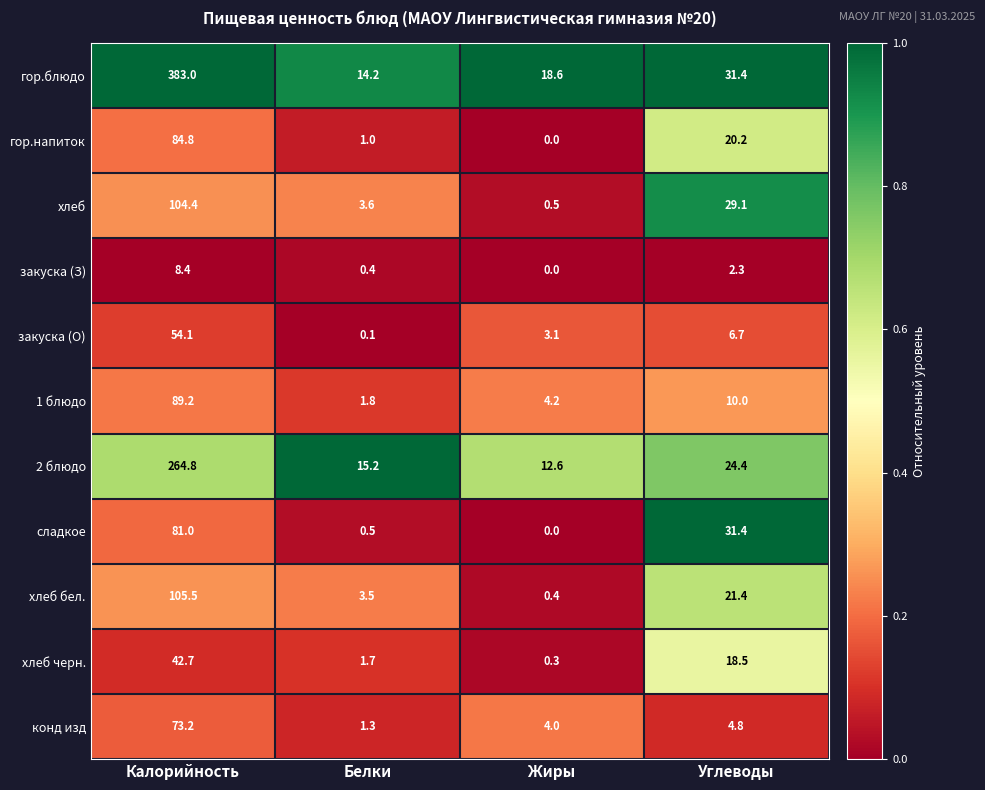

True or false: закуска (З) has a value of 1.1 at Углеводы.

False